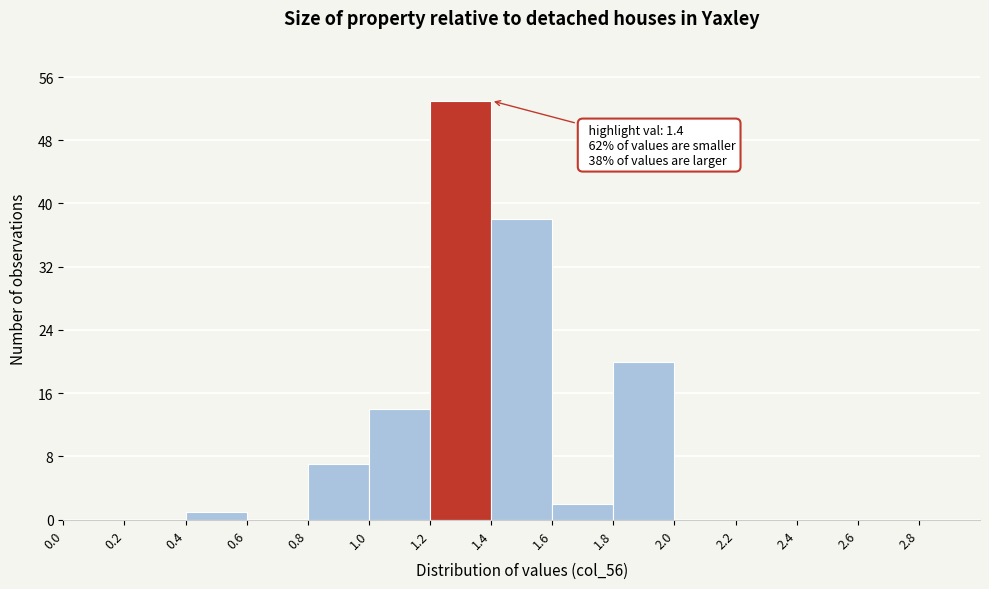

Over which range of the x-axis is the bar tallest?

1.2 to 1.4